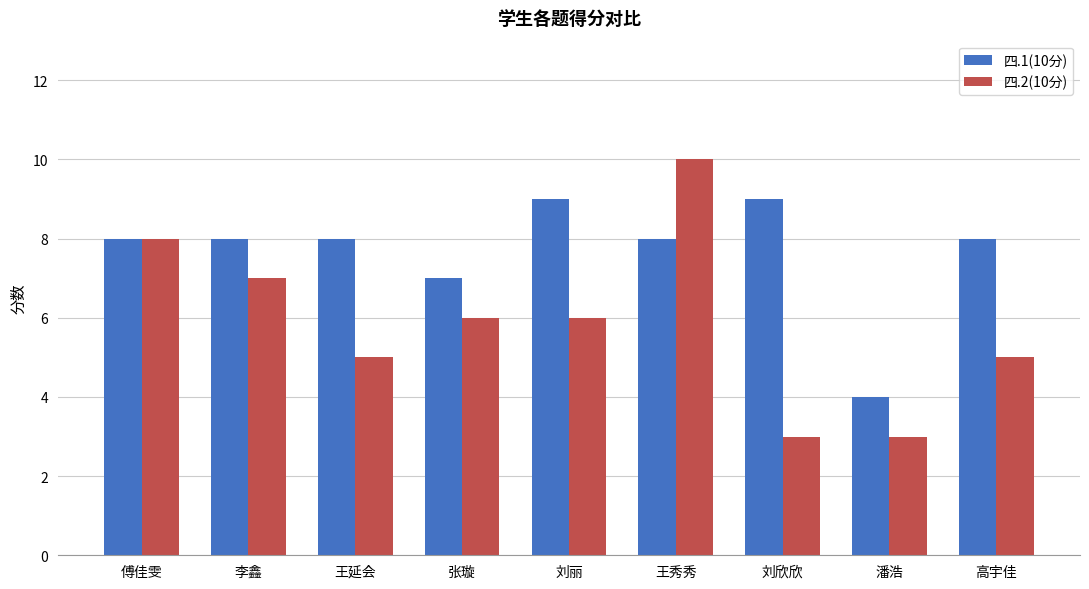

Which series has the widest spread of values?

四.2(10分)